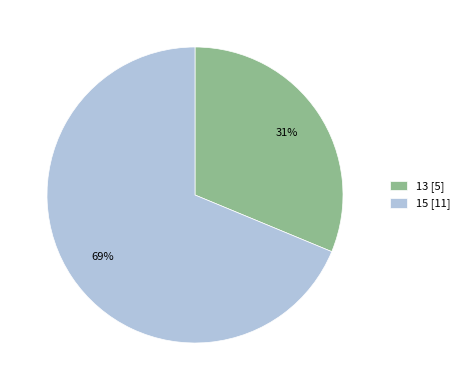

Do 15 and 13 together represent more than half of the pie?

Yes